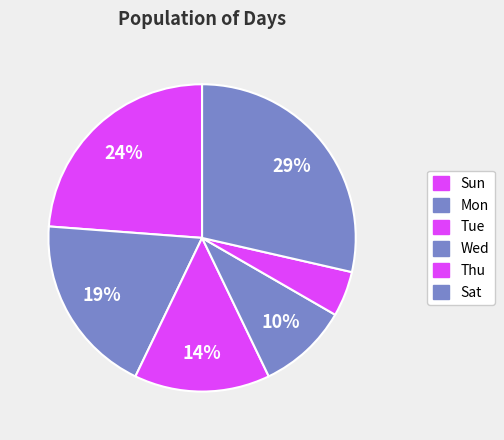

Count the number of slices in the pie.

6